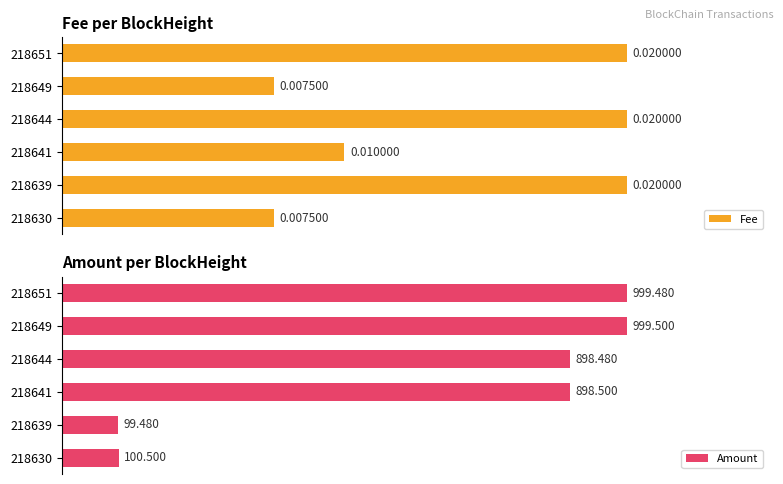

How many groups of bars are there?

6